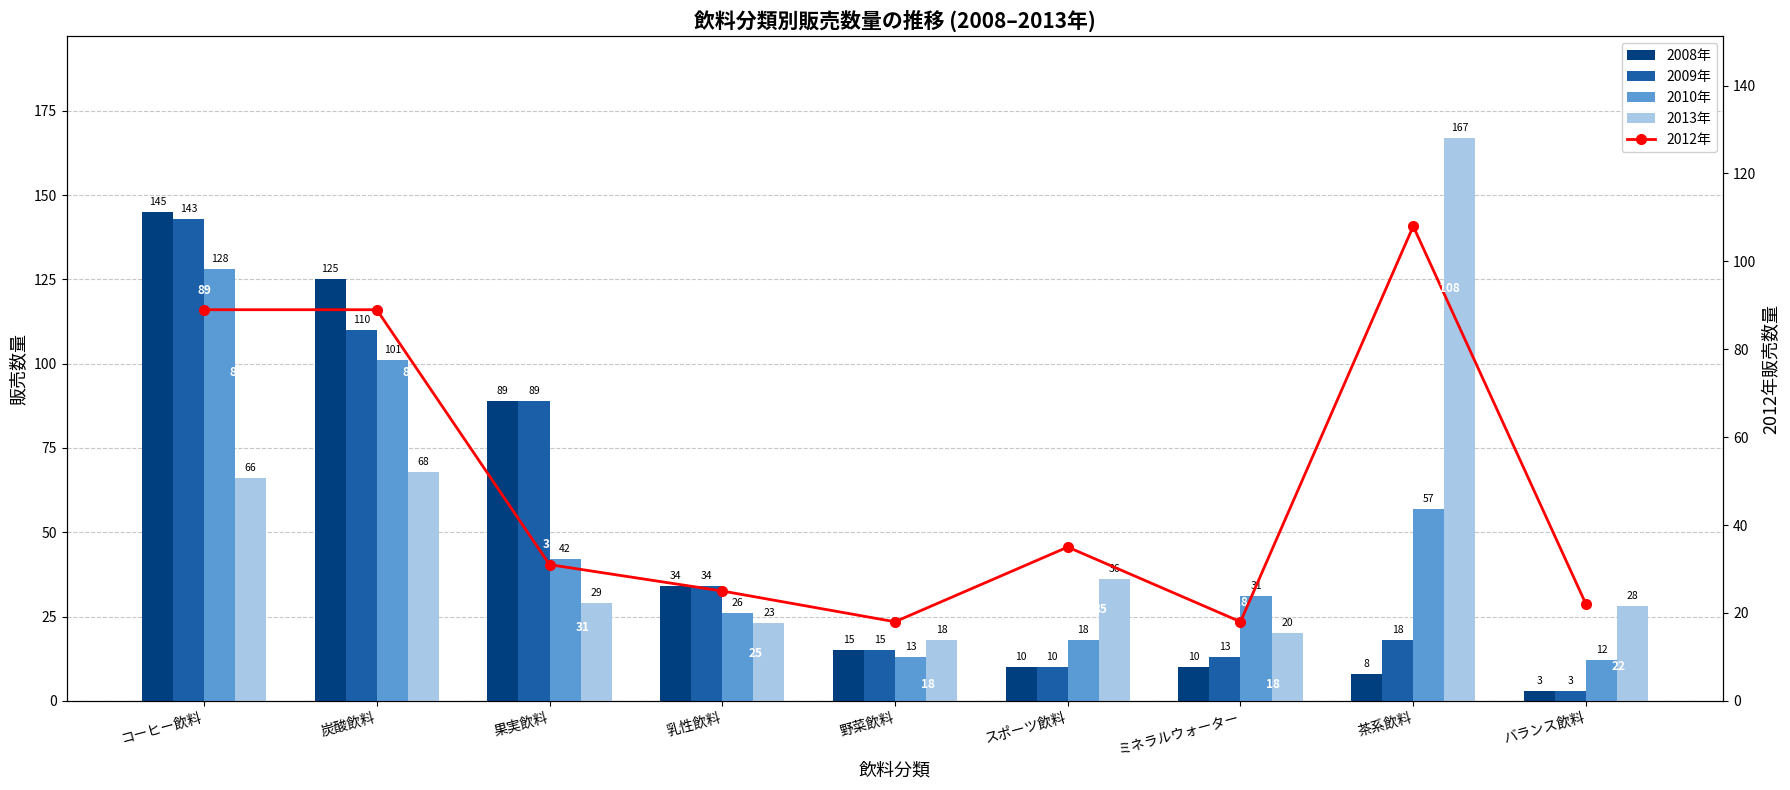

What is the label of the 6th bar from the right?

乳性飲料